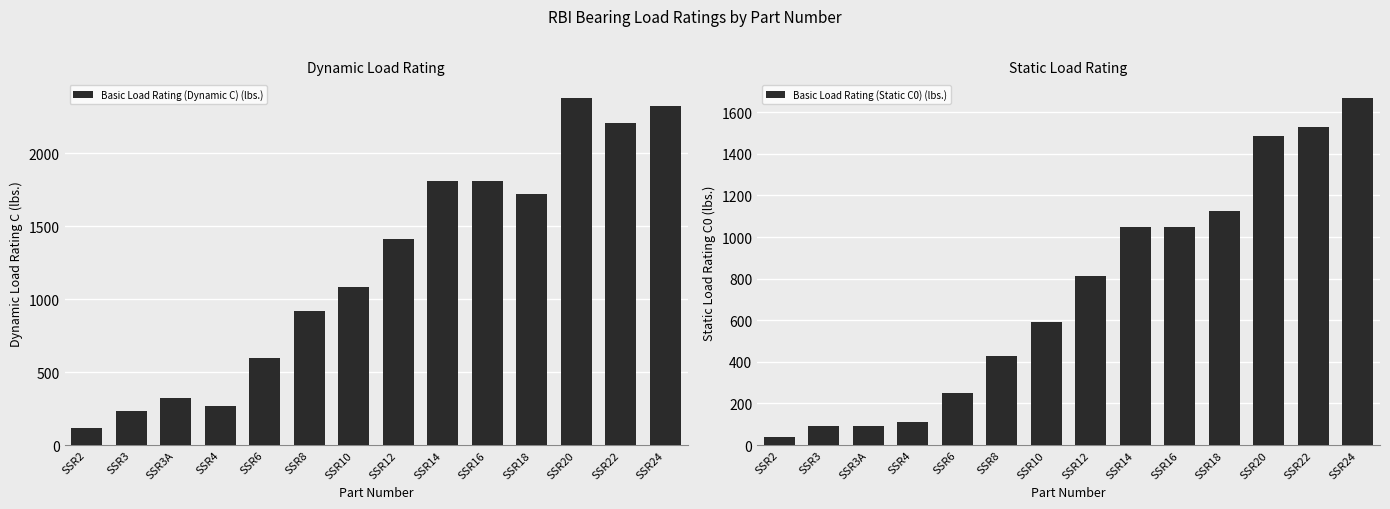

Reading right to left, transcribe all the data shown in this chart.

Basic Load Rating (Dynamic C) (lbs.): SSR24=2325	SSR22=2205	SSR20=2380	SSR18=1720	SSR16=1810	SSR14=1810	SSR12=1415	SSR10=1080	SSR8=920	SSR6=595	SSR4=270	SSR3A=325	SSR3=235	SSR2=115
Basic Load Rating (Static C0) (lbs.): SSR24=1670	SSR22=1530	SSR20=1485	SSR18=1125	SSR16=1050	SSR14=1050	SSR12=815	SSR10=590	SSR8=430	SSR6=250	SSR4=110	SSR3A=90	SSR3=90	SSR2=40